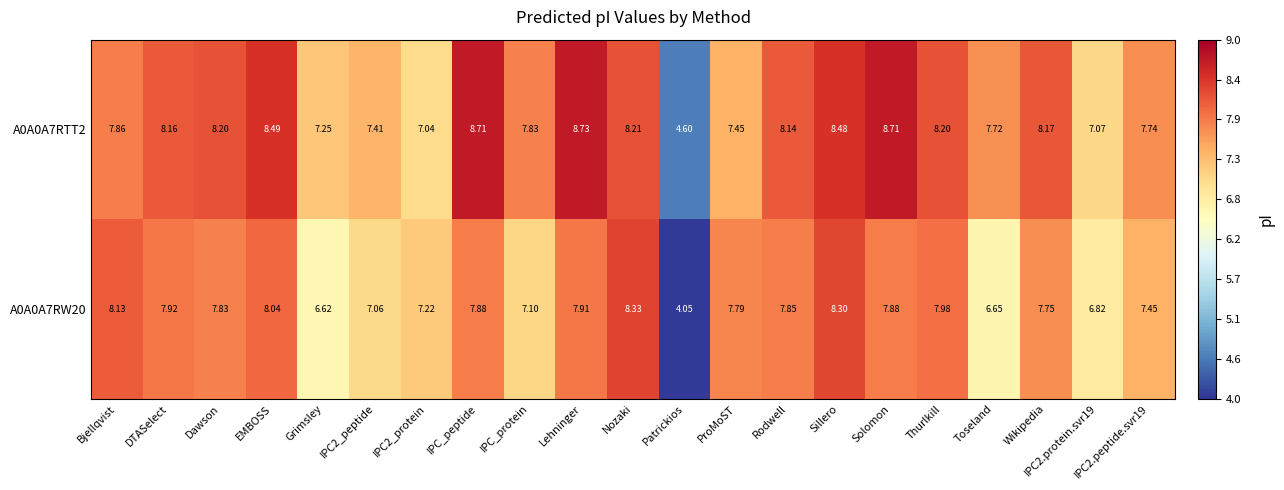

Is the value of A0A0A7RTT2 at Wikipedia greater than the value of A0A0A7RW20 at Dawson?

Yes